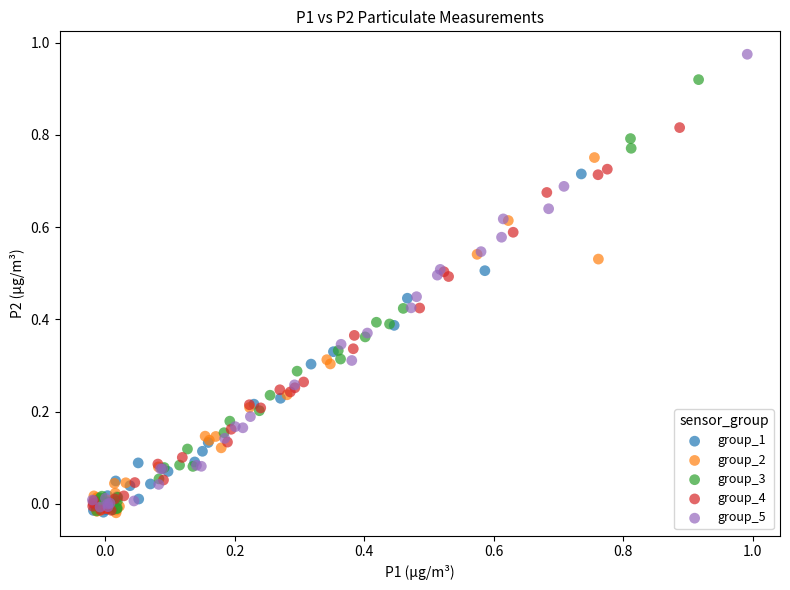

Which series contains the highest Y value?

group_5